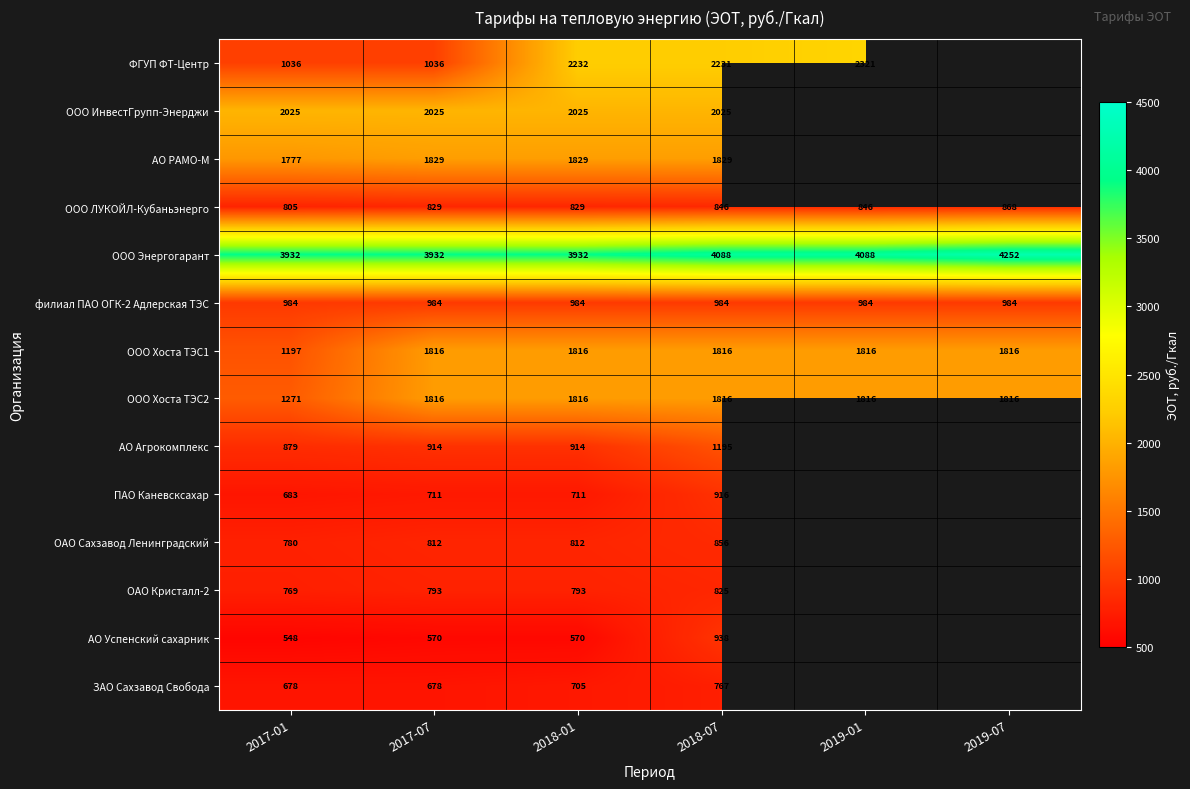

Is it true that АО РАМО-М equals 1829.5 at 2018-07?

True